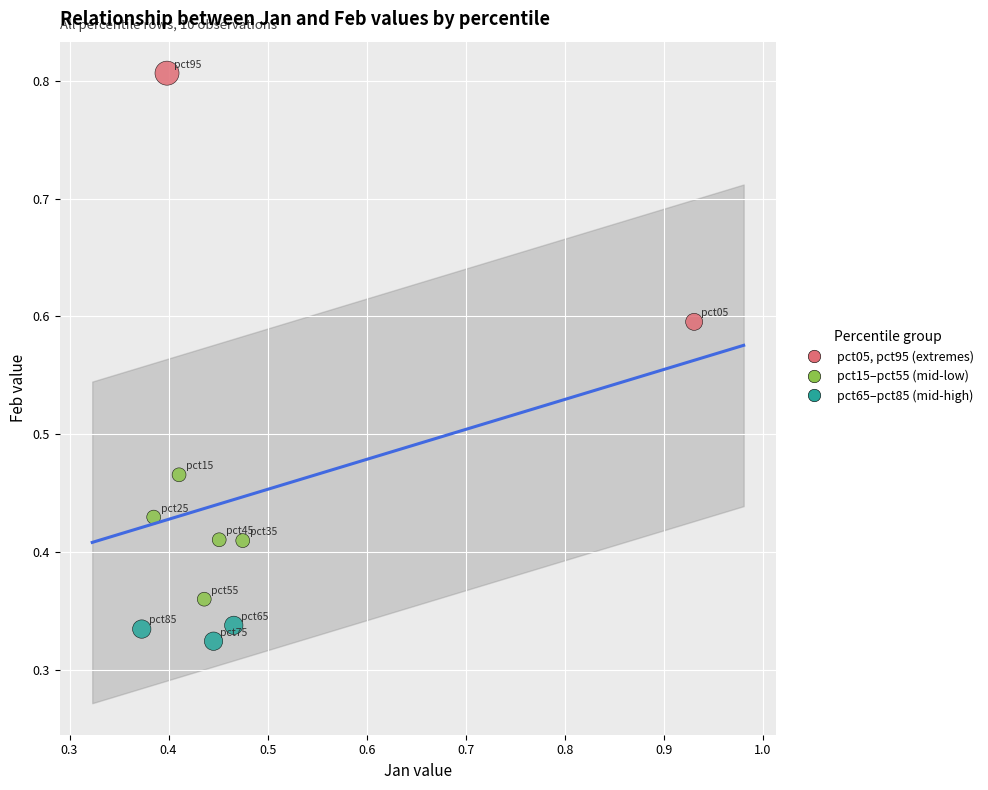

Which series contains the lowest Y value?

pct65–pct85 (mid-high)